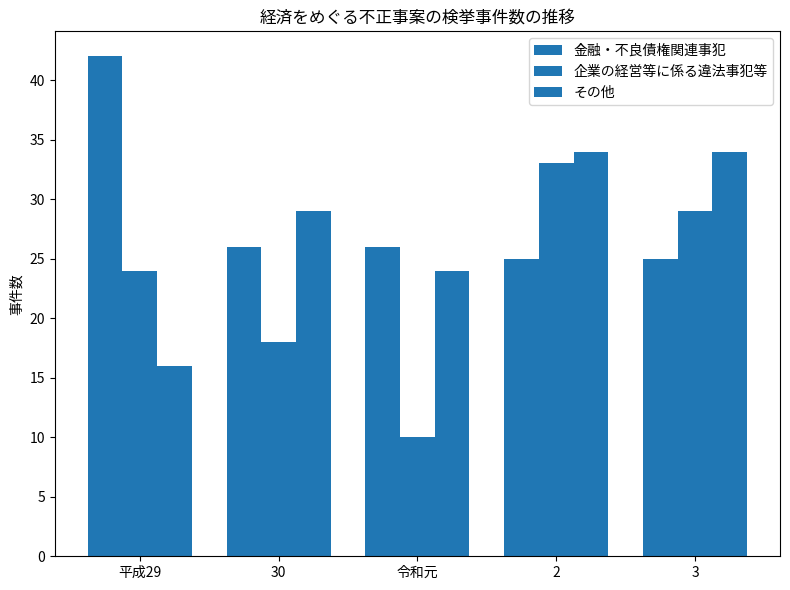

Count the number of data series in this chart.

3